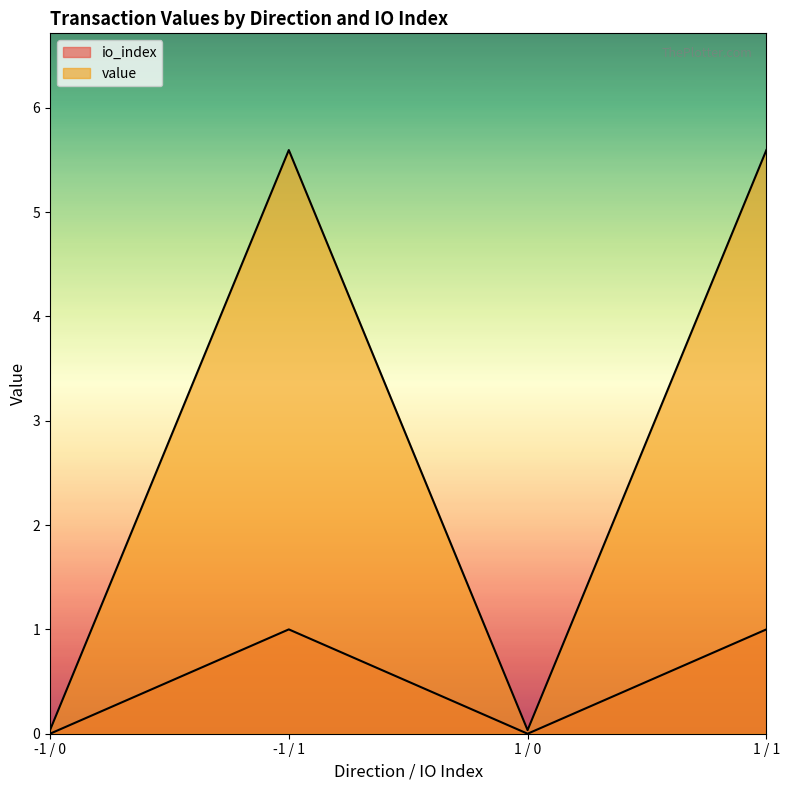

At which label does io_index reach its minimum?

-1 / 0